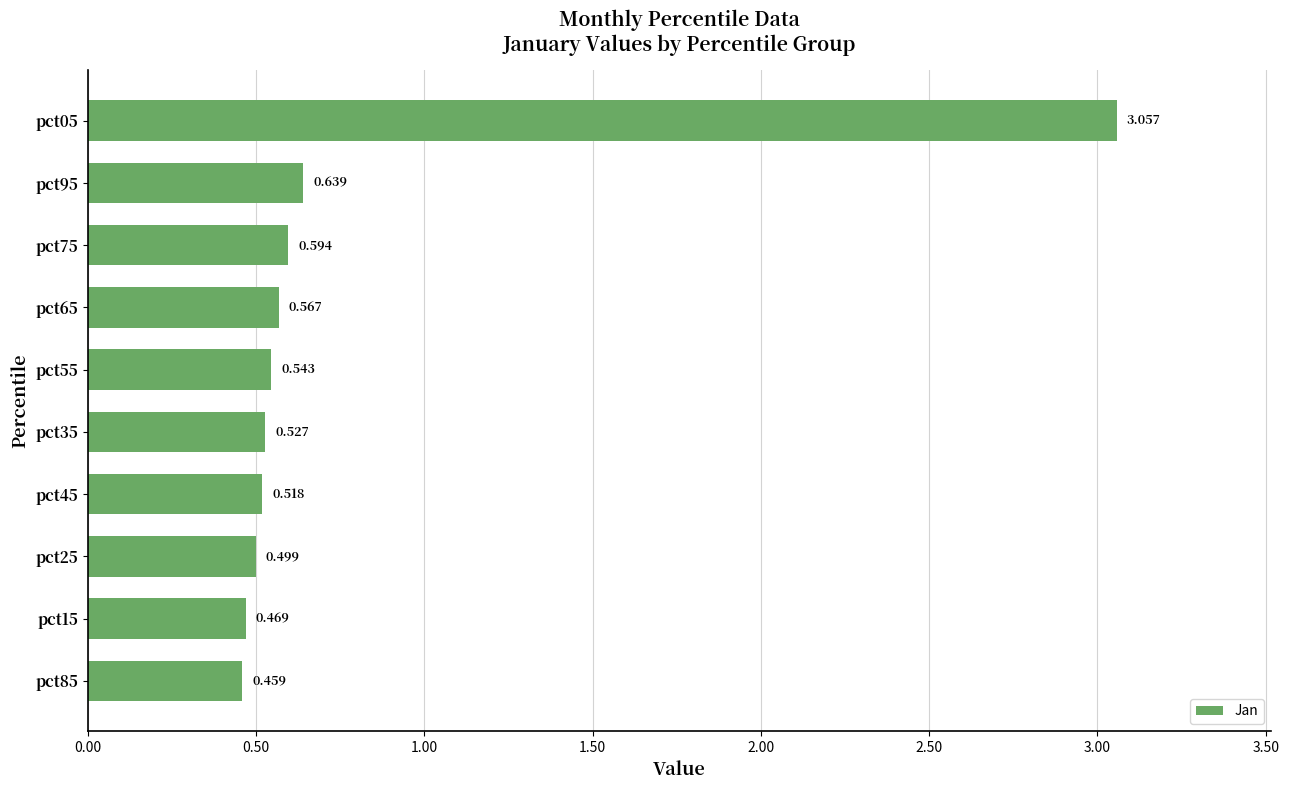

How many bars are there in total?

10